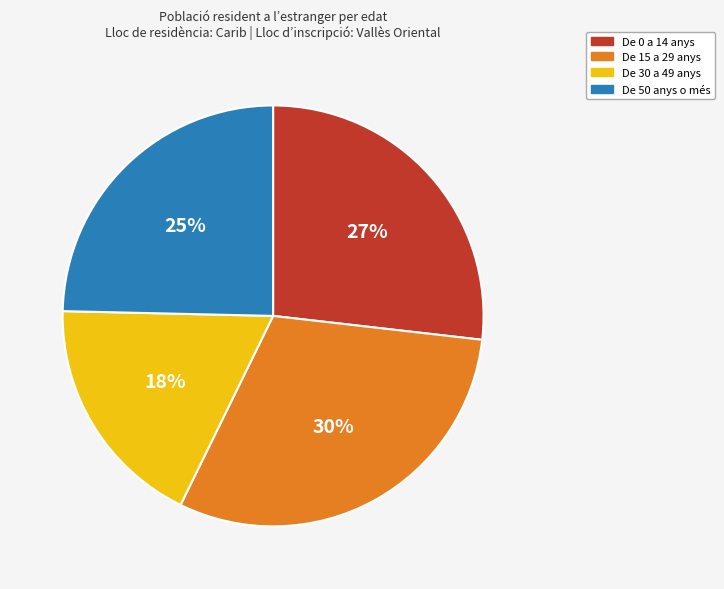

To the nearest percent, what is the average slice percentage?

25%